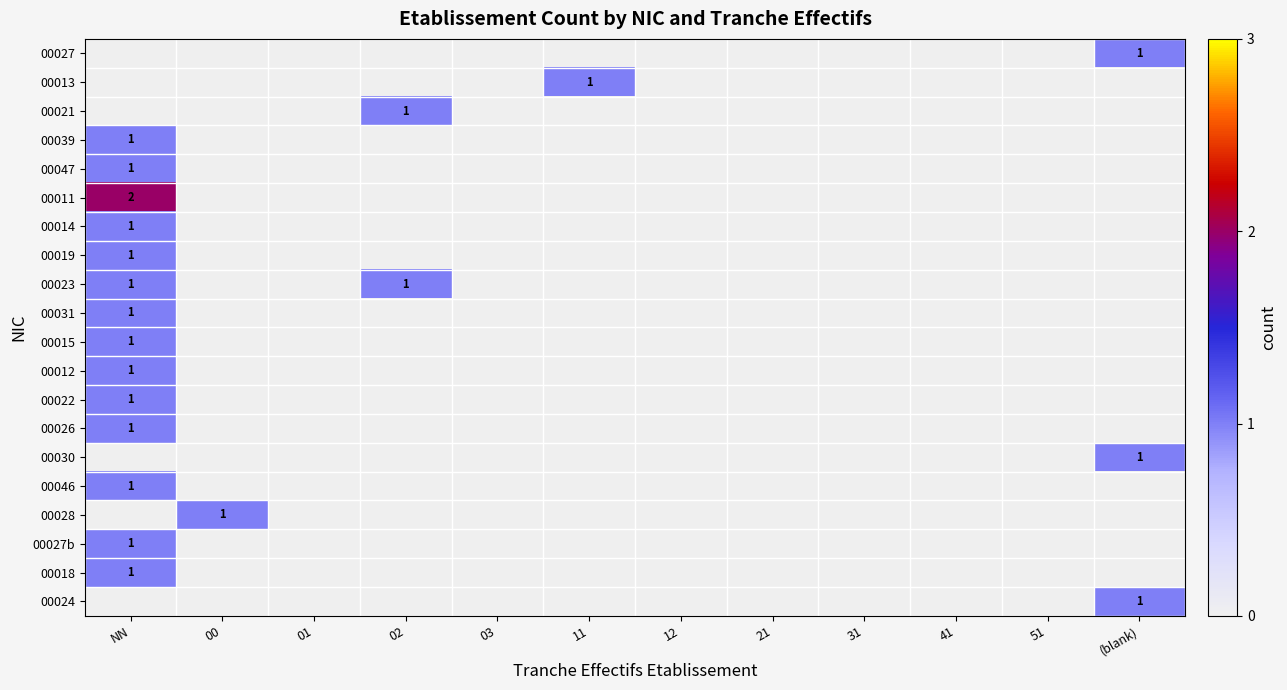

What is the total value across all series at 11?

1